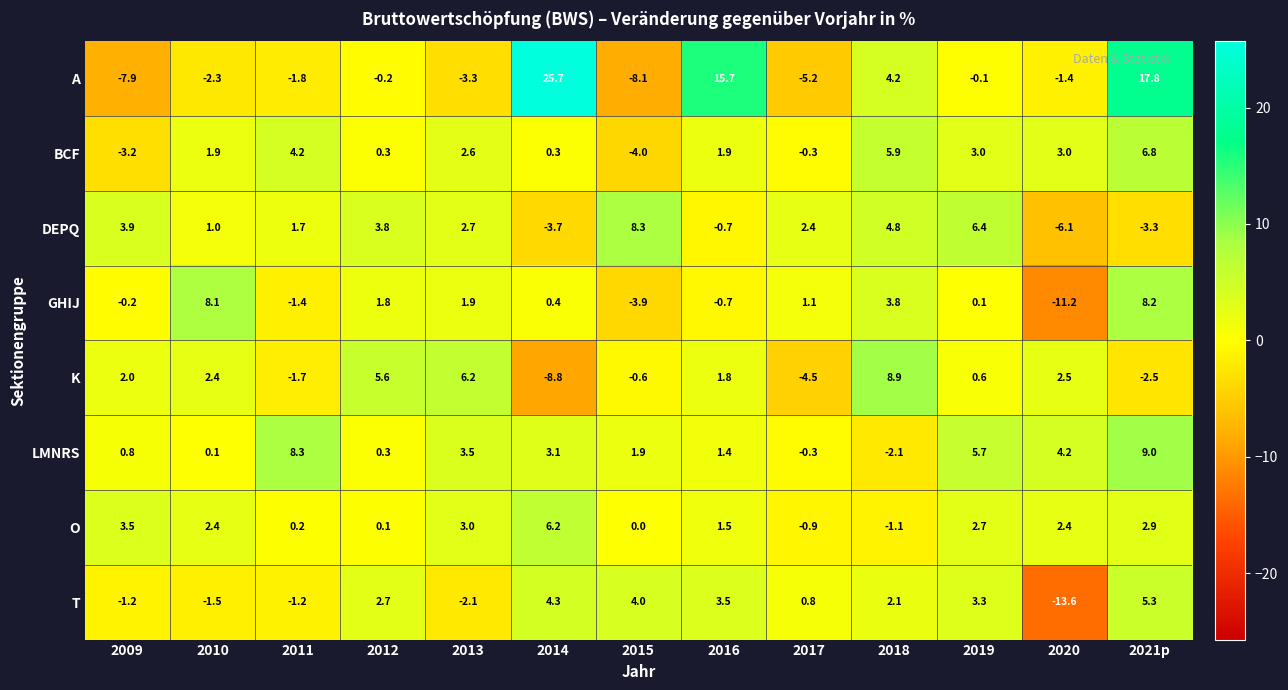

How many values in the DEPQ series are below 2?

6